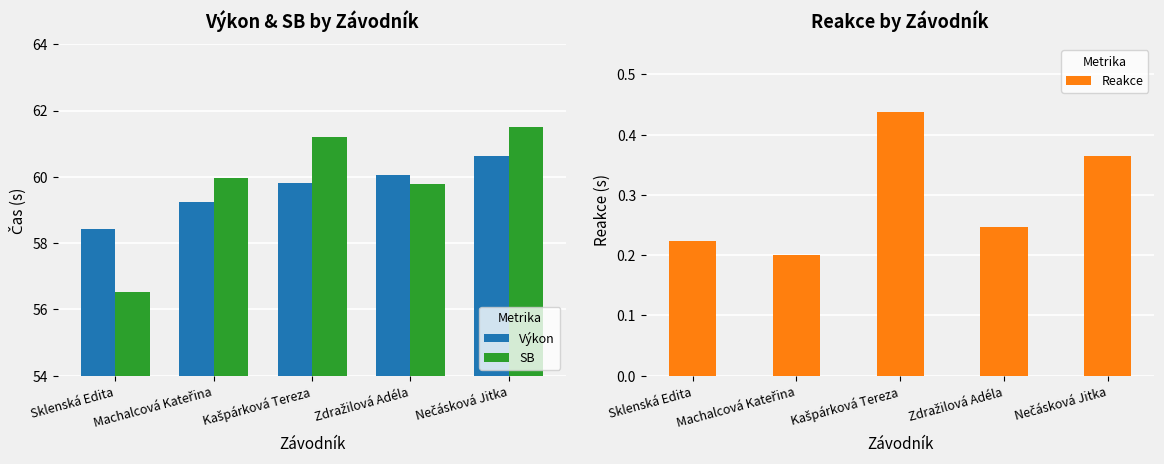

What is the difference between the second highest and minimum values in the Výkon series?

1.6